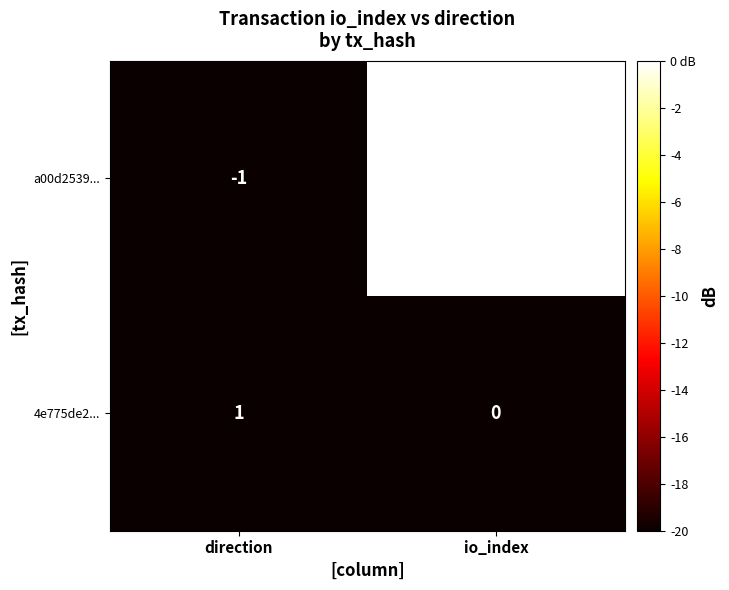

What value does the a00d2539... series have at io_index, to the nearest 10?

240